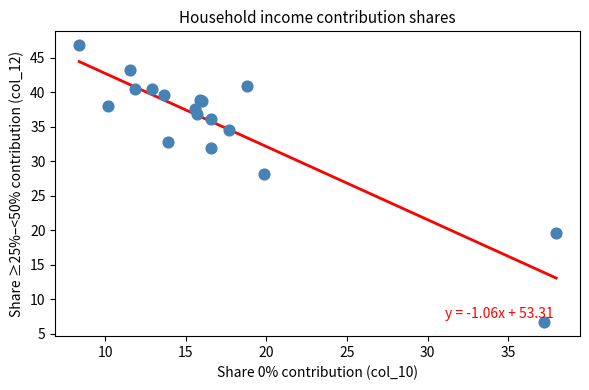

What Y value in the scatter plot is closest to 26?

28.1